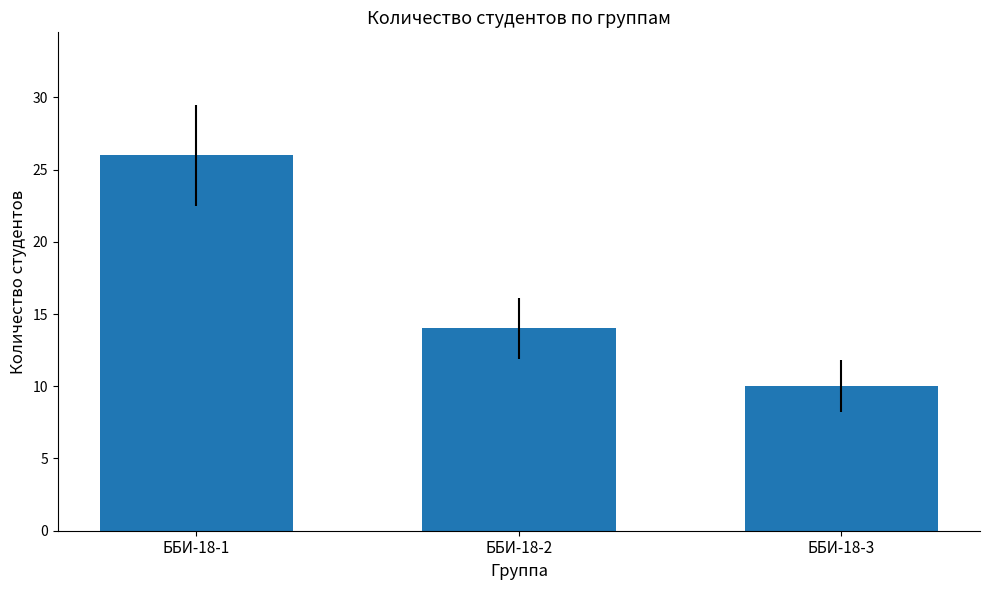

Which category has the highest value across all series?

ББИ-18-1